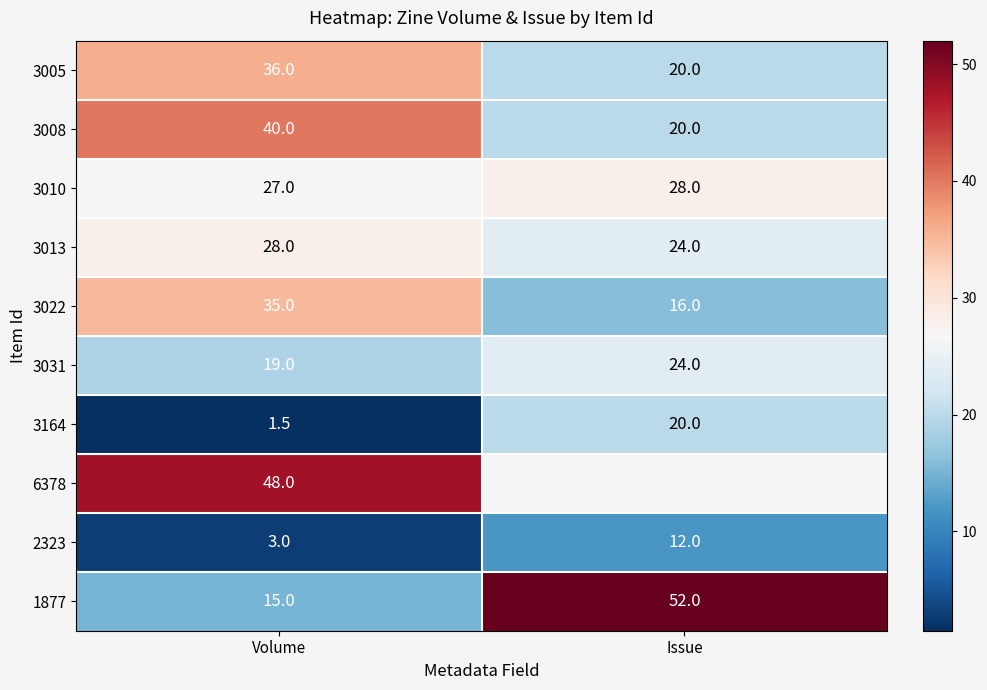

Rank the categories by 3022 value from lowest to highest.

Issue, Volume